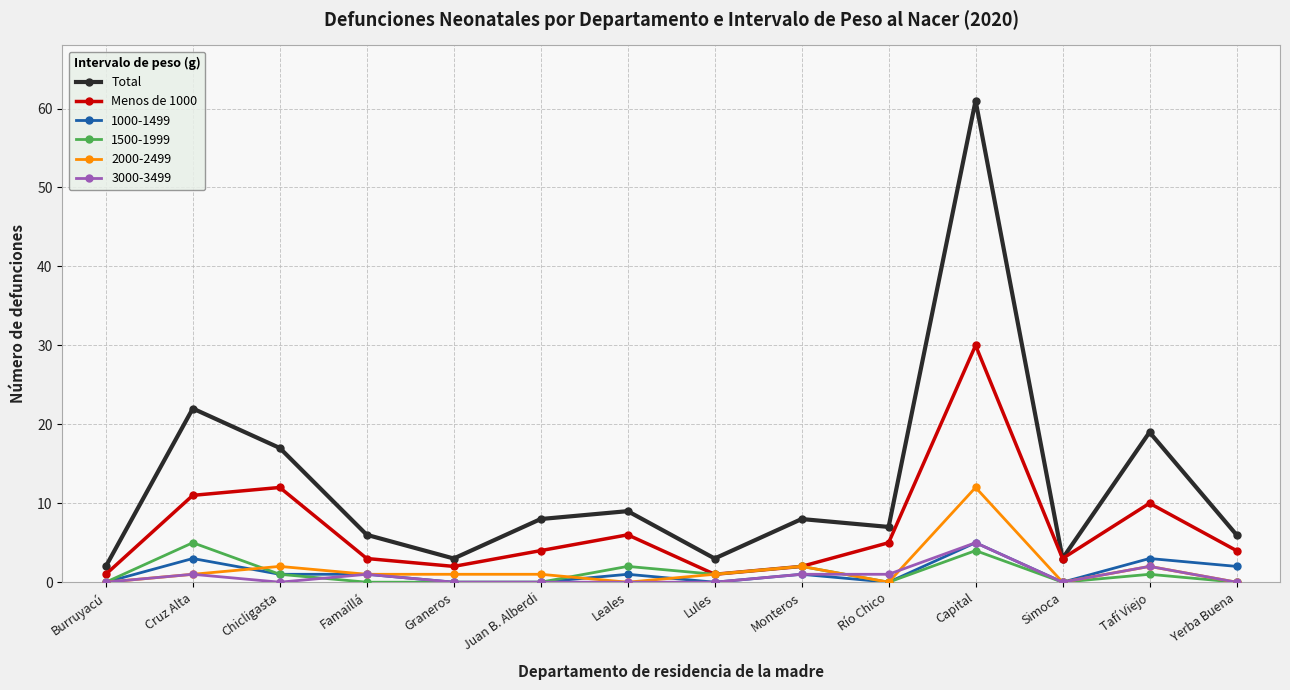

The Menos de 1000 series shows 5 at Chicligasta. True or false?

False